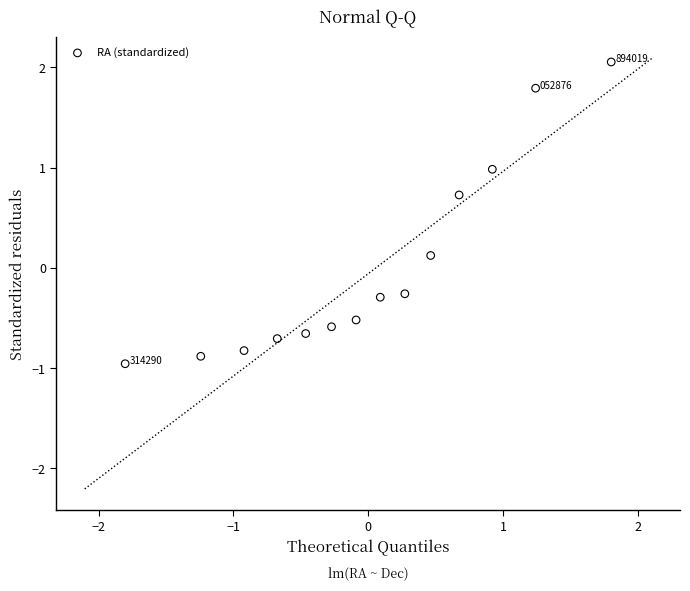

What is the range of Y values (max minus min)?

3.0